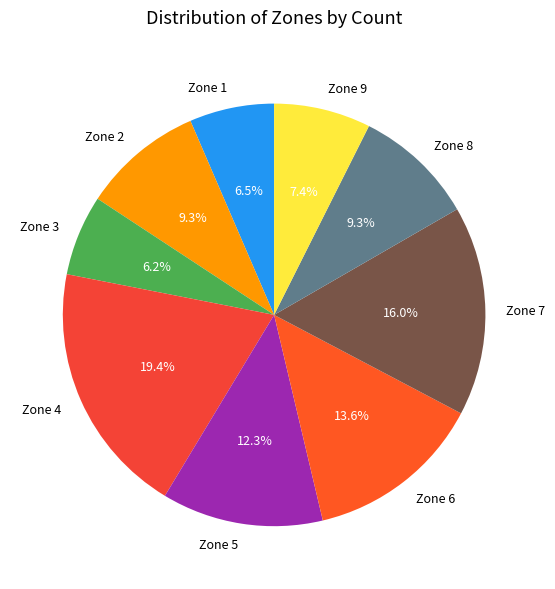

Is it true that Zone 8 is 9% of the pie?

True